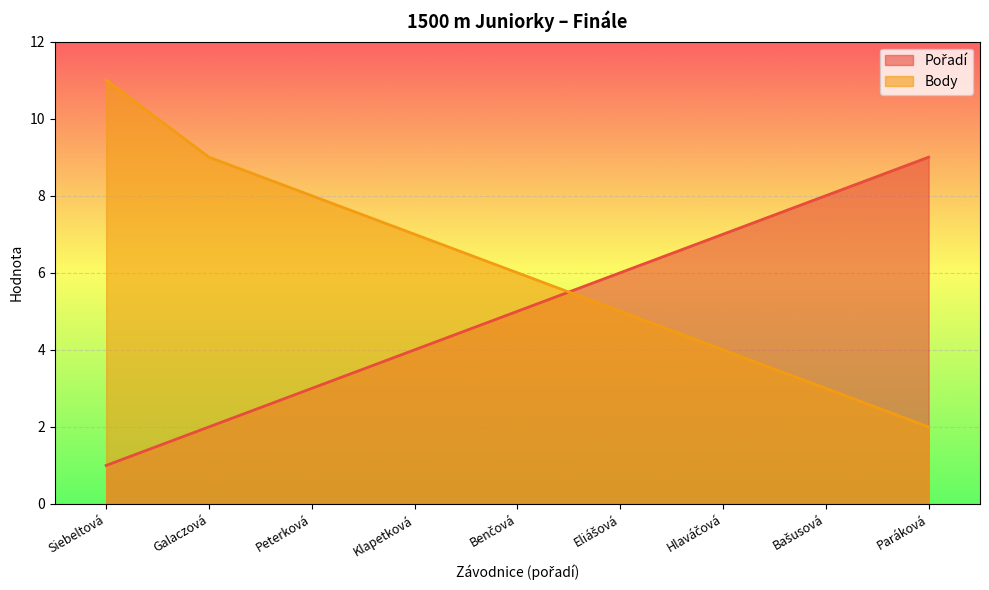

Which series has the largest range (max minus min)?

Body